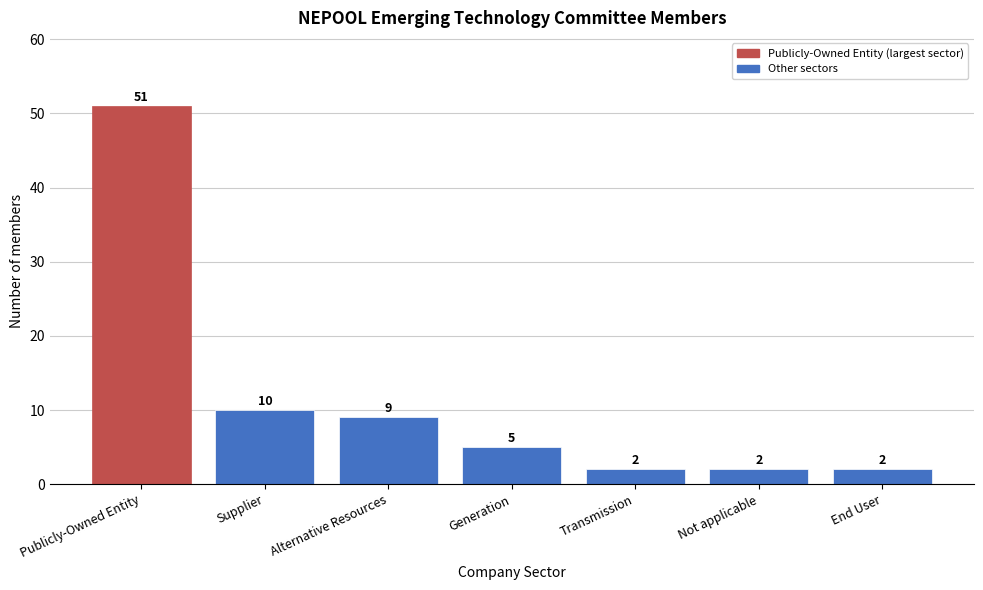

Reading left to right, list all the values displayed in this chart.

Publicly-Owned Entity=51	Supplier=10	Alternative Resources=9	Generation=5	Transmission=2	Not applicable=2	End User=2